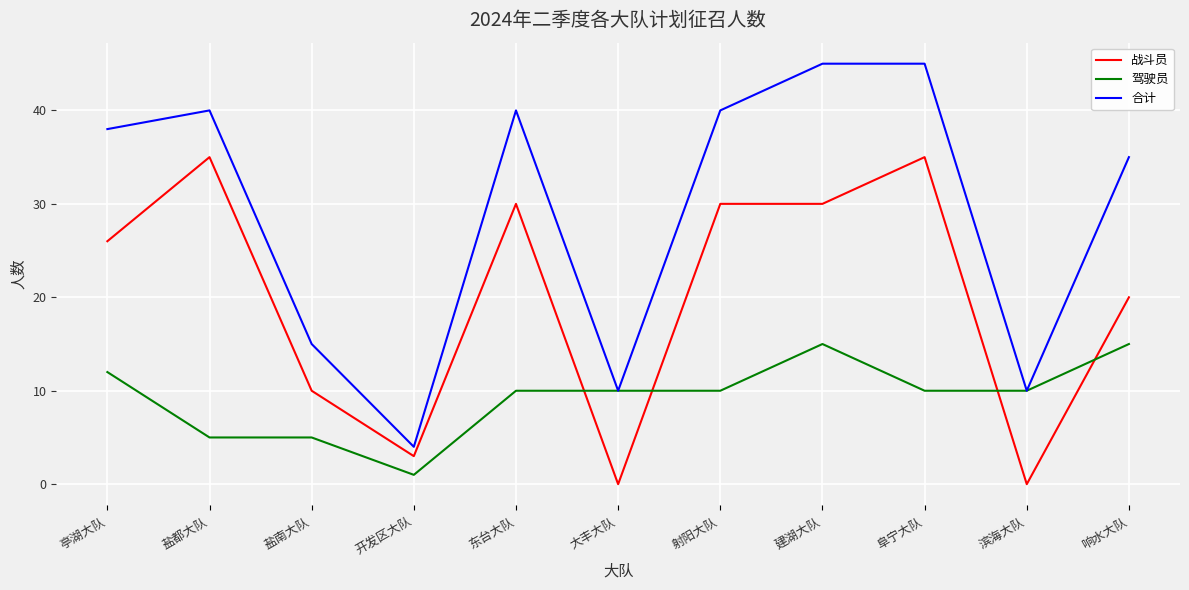

Reading left to right, list all the values displayed in this chart.

战斗员: 26	35	10	3	30	0	30	30	35	0	20
驾驶员: 12	5	5	1	10	10	10	15	10	10	15
合计: 38	40	15	4	40	10	40	45	45	10	35